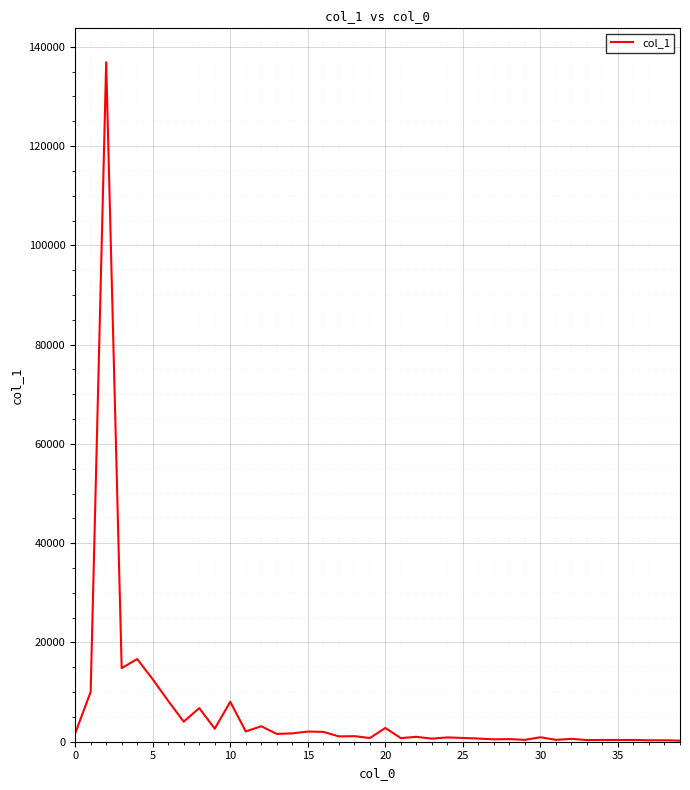

How many lines are shown in the chart?

1